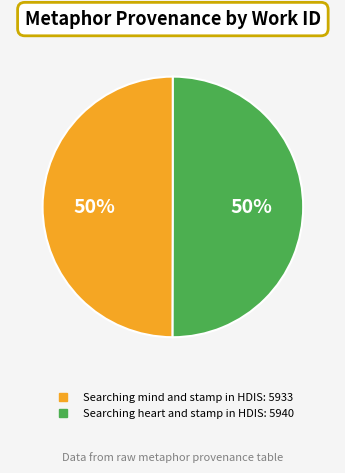

To the nearest percent, what is the combined percentage of Searching mind and stamp in HDIS and Searching heart and stamp in HDIS?

100%